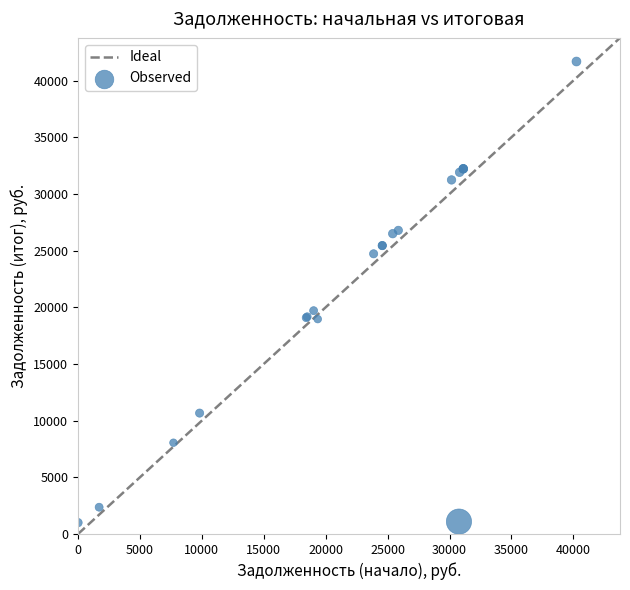

What Y value in the scatter plot is closest to 21340?

19700.7